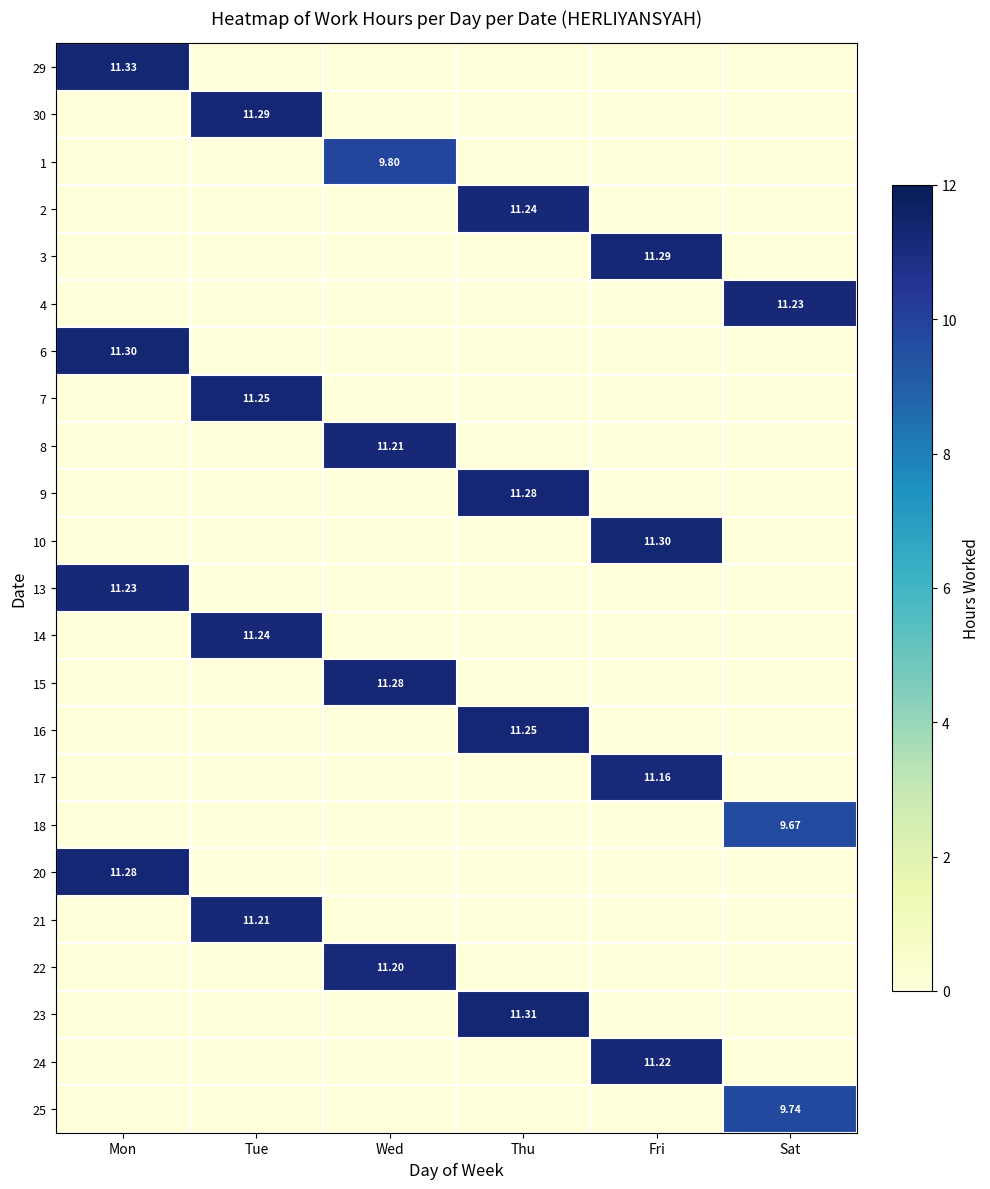

The value of 9 at Wed is -7.3. True or false?

False